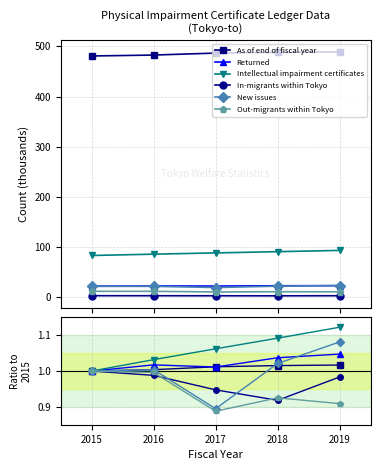

What is the value of the Returned point at the 5th from the left?

1.0